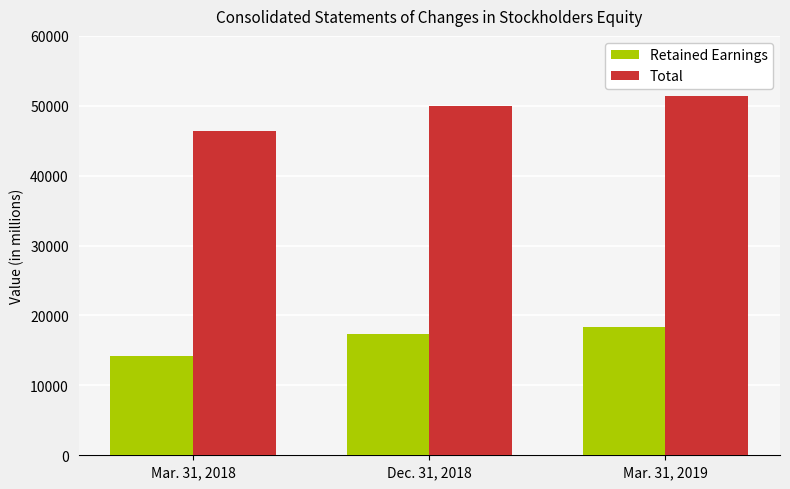

Does the chart contain any negative values?

No